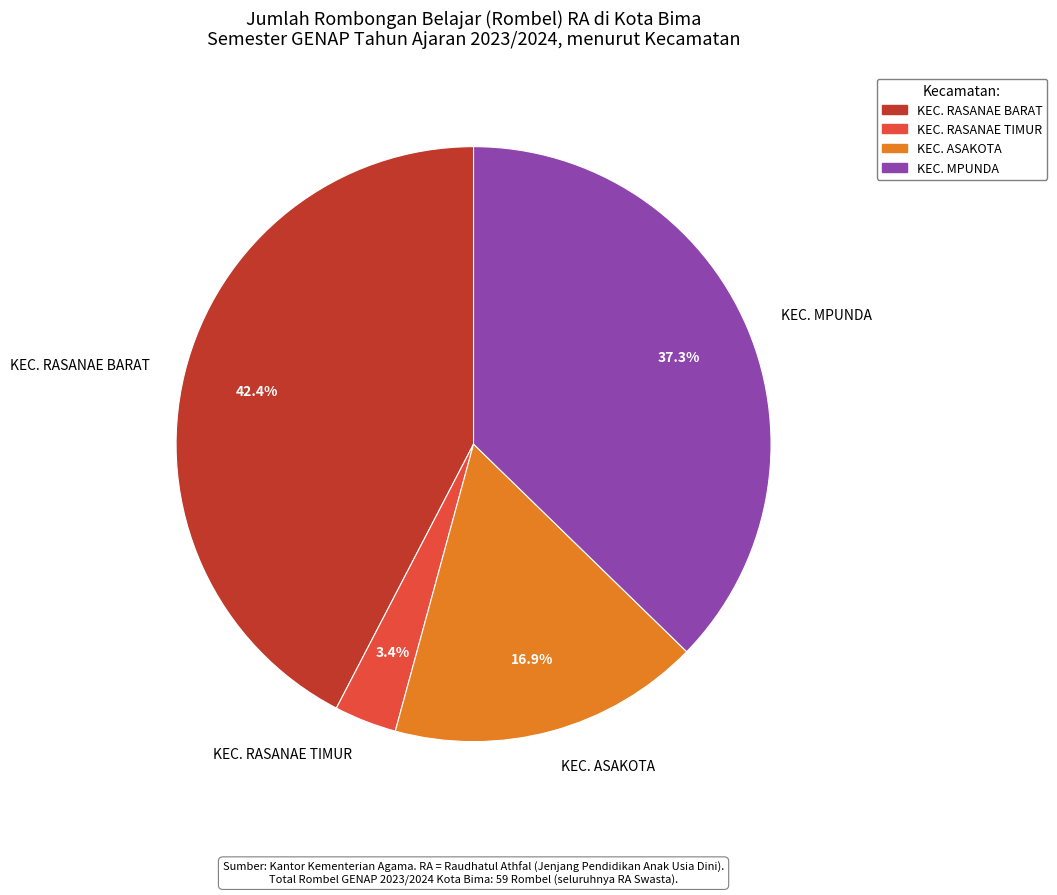

Is there a majority slice in this chart?

No